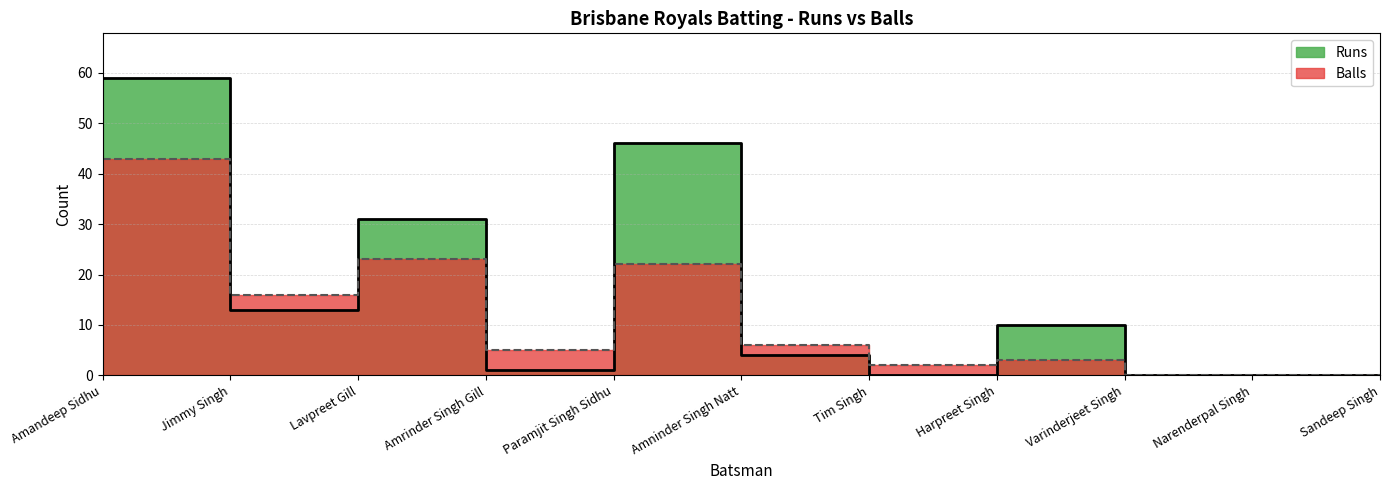

Which series ends up on top after the final intersection of Balls and Runs?

Runs